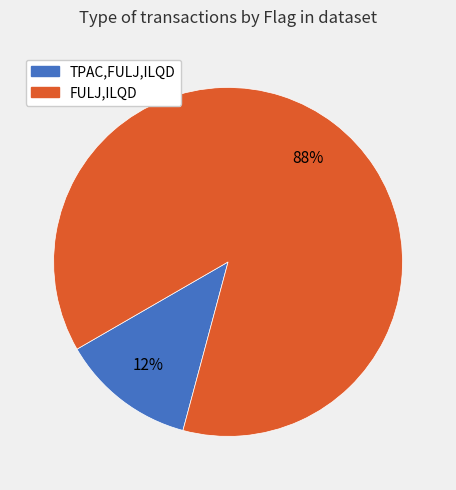

Is there a majority slice in this chart?

Yes